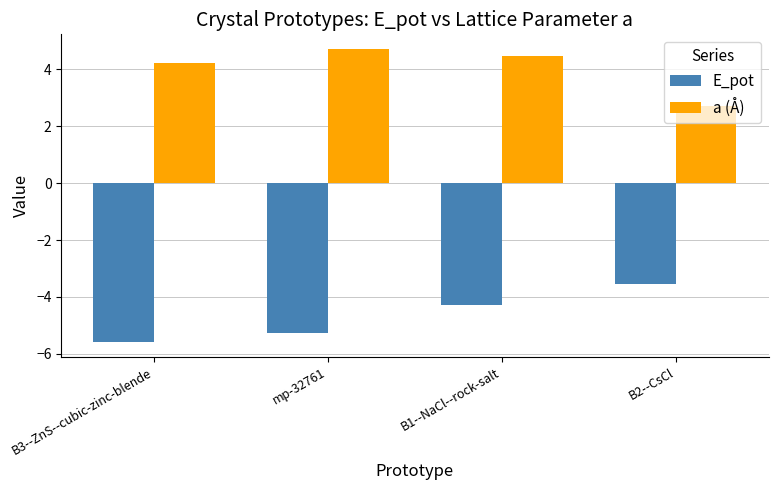

Does the chart contain stacked bars?

No